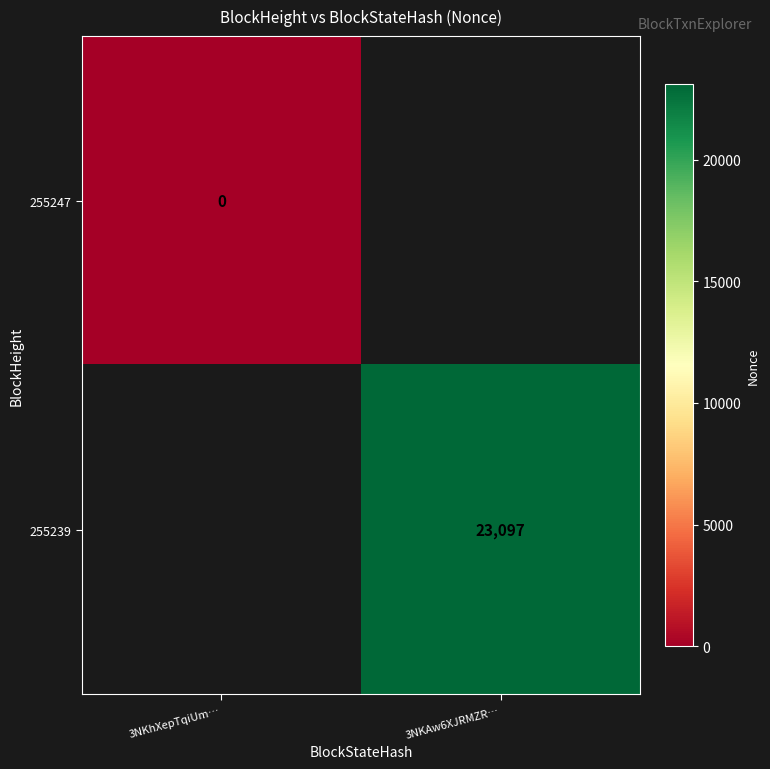

The 255239 series shows 23097 at 3NKAw6XJRMZR…. True or false?

True